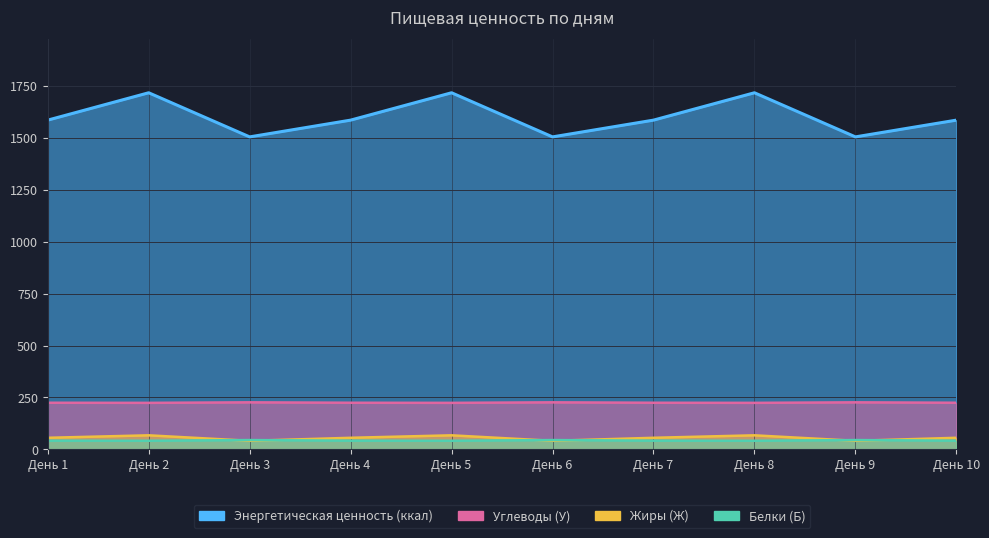

True or false: Белки (Б) and Энергетическая ценность (ккал) cross at least once.

False